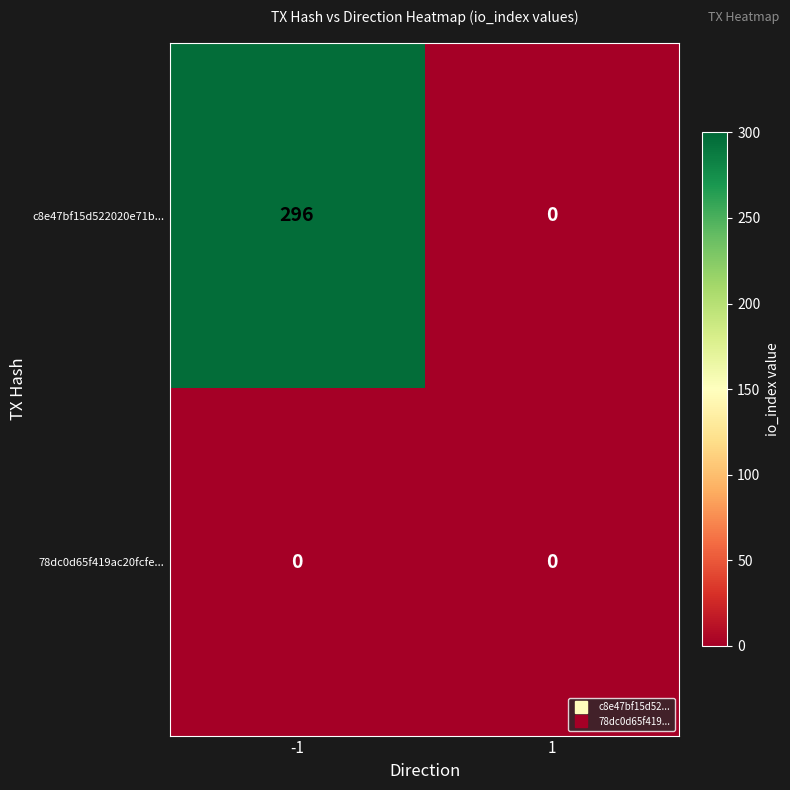

Reading left to right, transcribe all the data shown in this chart.

c8e47bf15d522020e71b...: 296	0
78dc0d65f419ac20fcfe...: 0	0